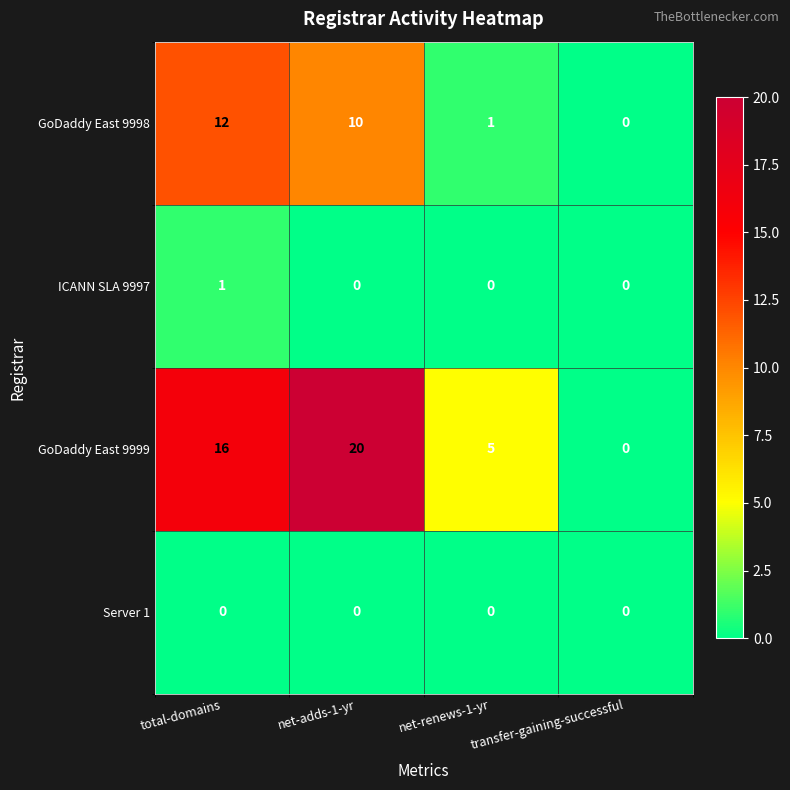

The ICANN SLA 9997 series shows 0 at net-adds-1-yr. True or false?

True